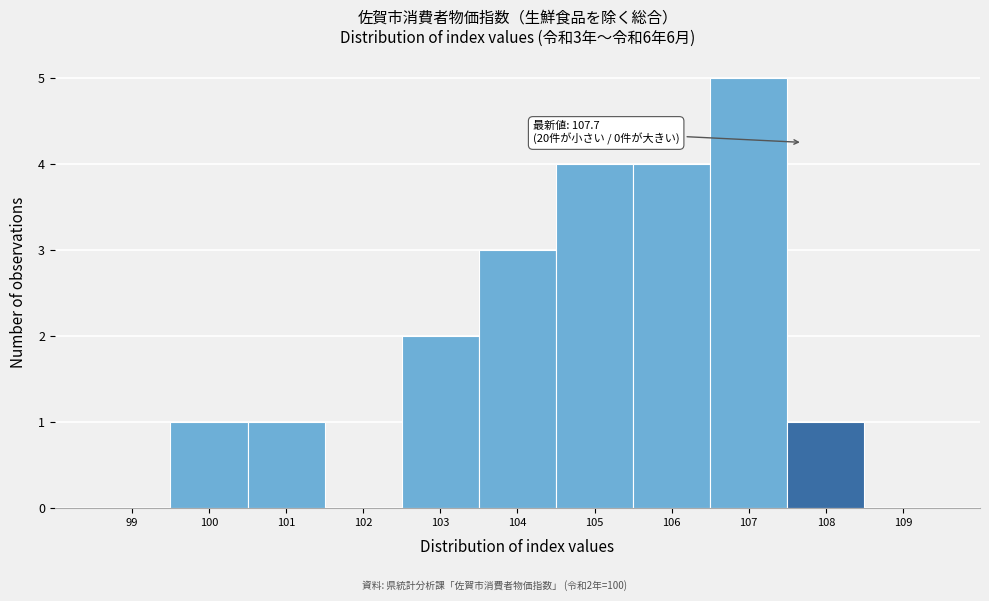

Over which range of the x-axis is the bar tallest?

106.5 to 107.5